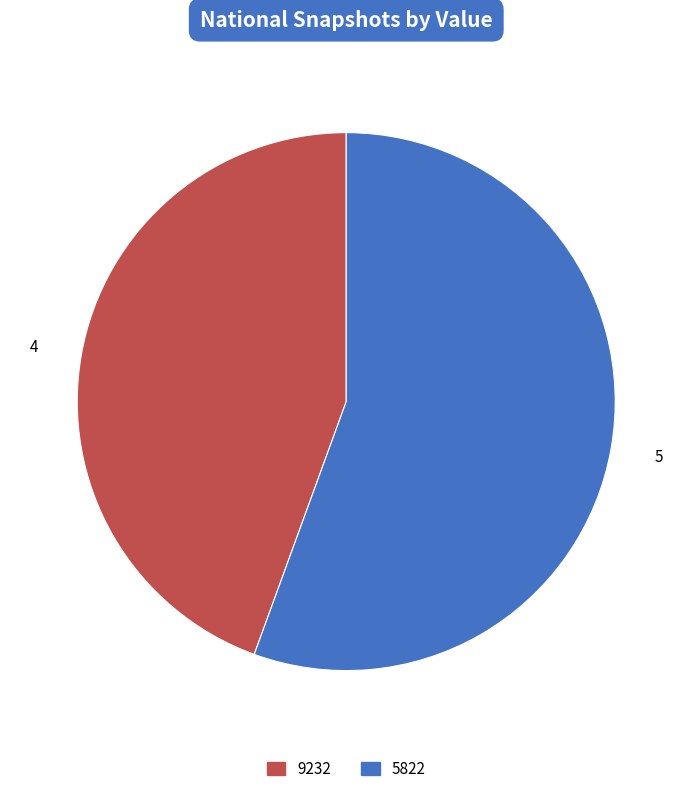

Is there a majority slice in this chart?

Yes